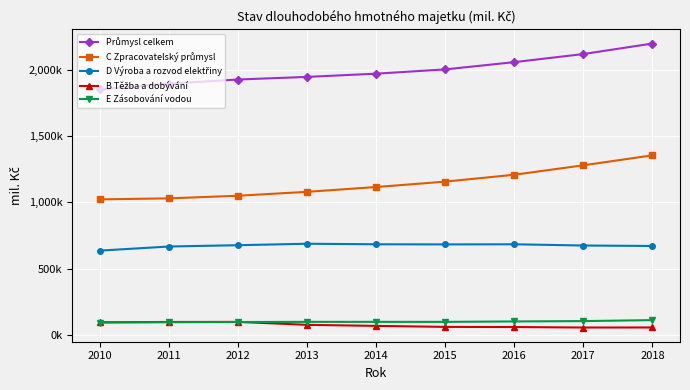

True or false: D Výroba a rozvod elektřiny has a value of 227001 at 2013.

False